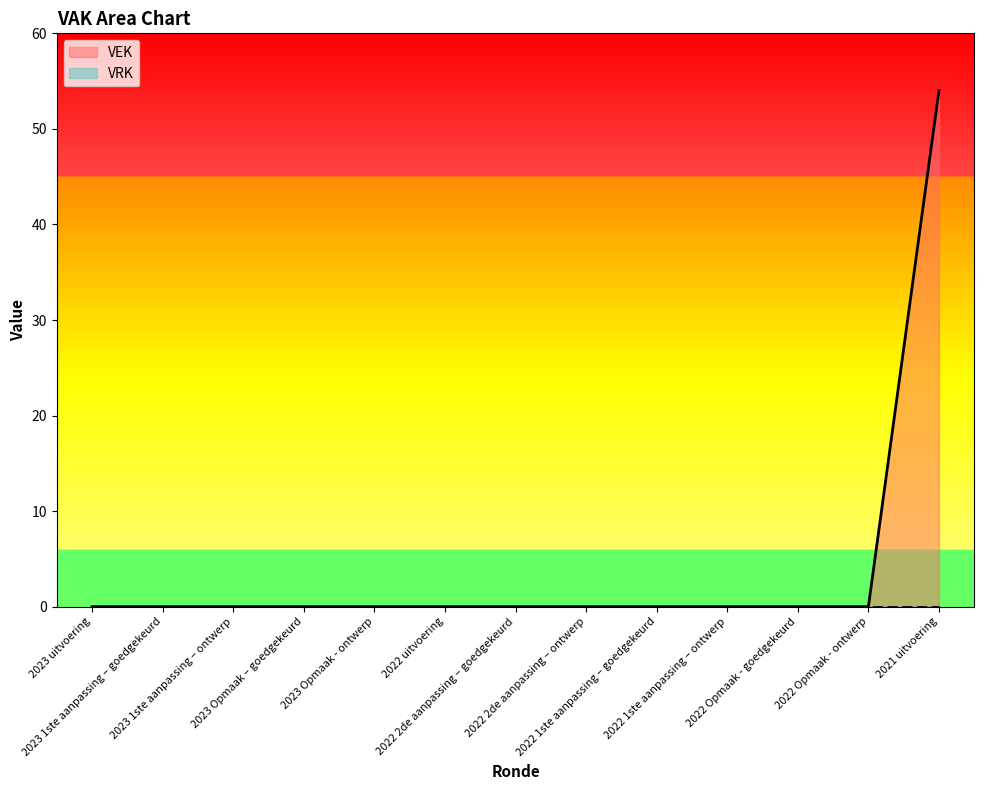

How many values are above zero?

1